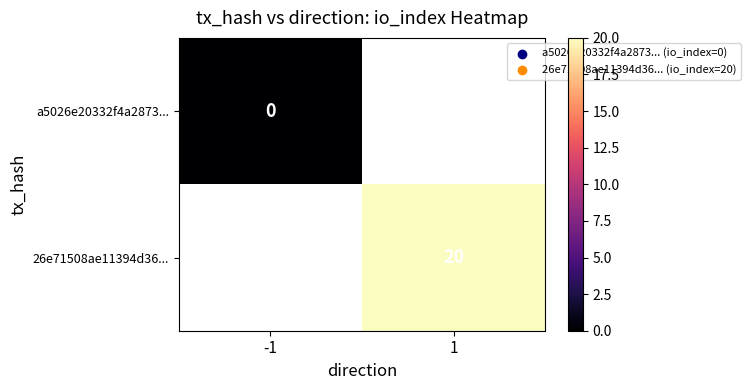

Is the value of a5026e20332f4a2873... at -1 greater than the value of 26e71508ae11394d36... at 1?

No